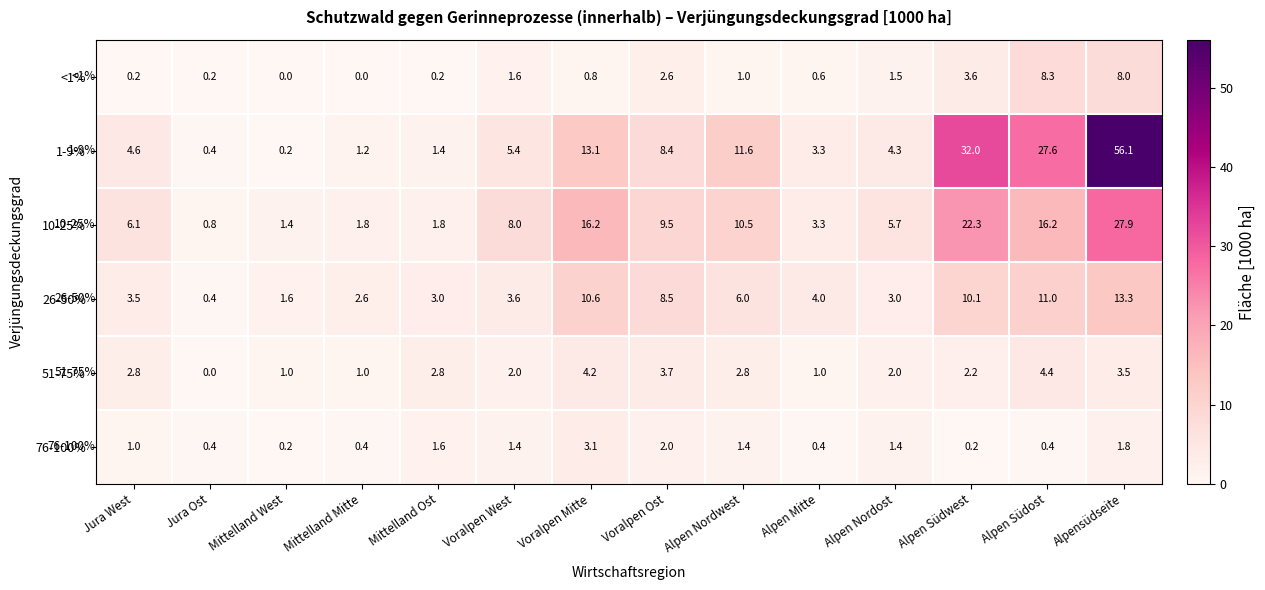

True or false: 10-25% has a value of 23.0 at Alpen Südost.

False